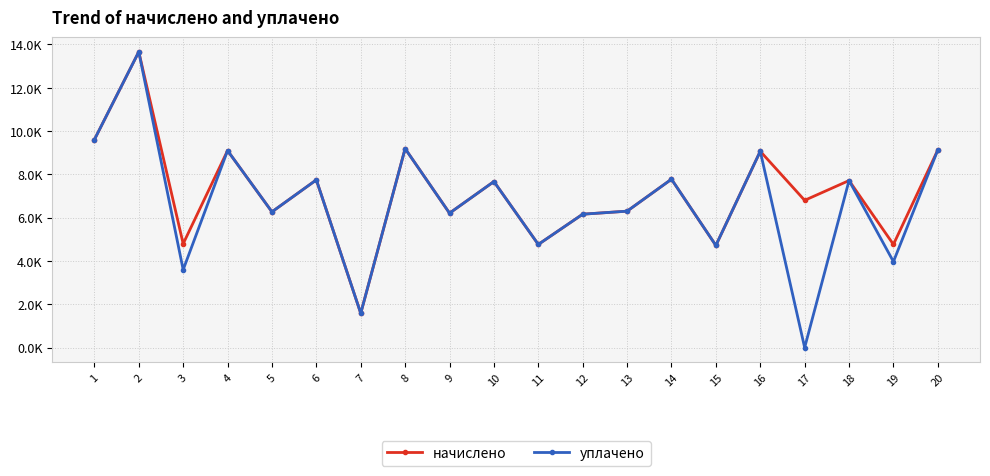

True or false: уплачено has more than 0 points higher than both neighbors.

True